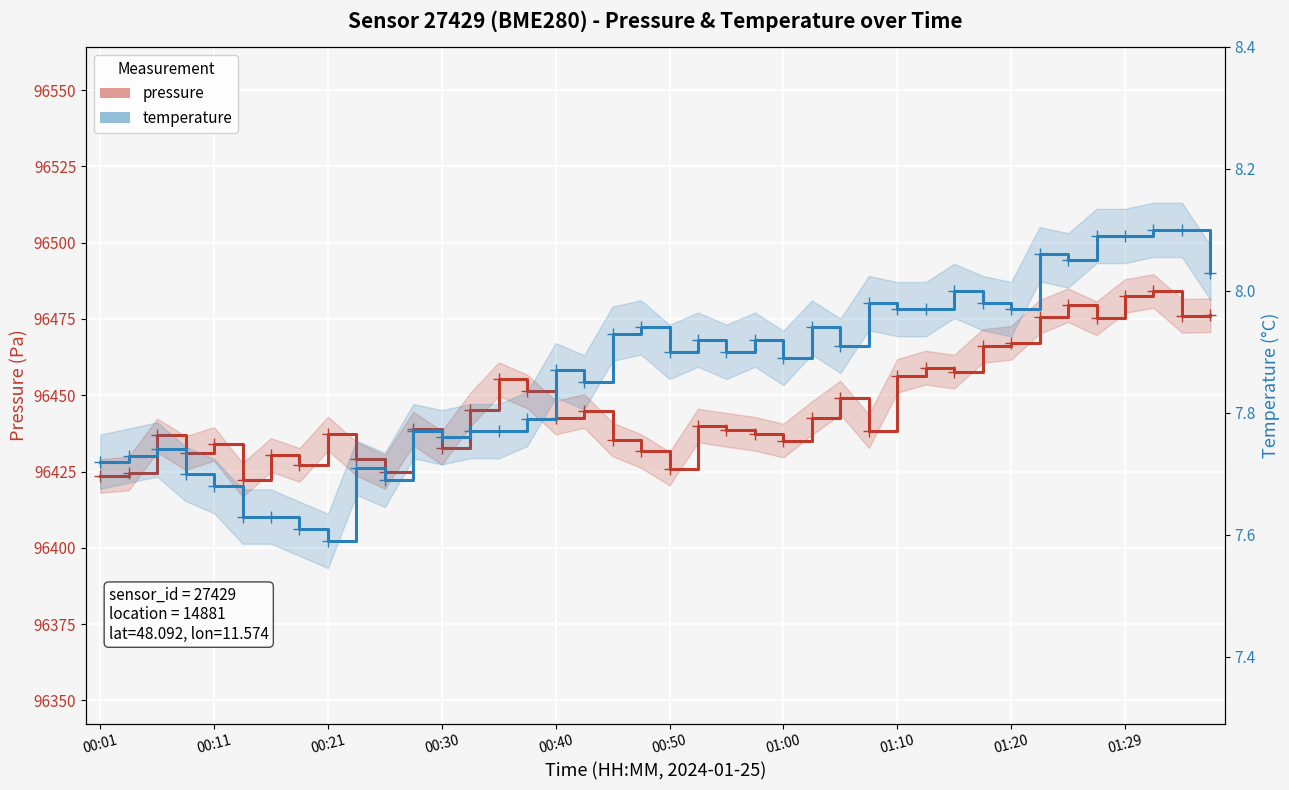

What is the difference between the maximum and minimum values in the temperature series?

0.5